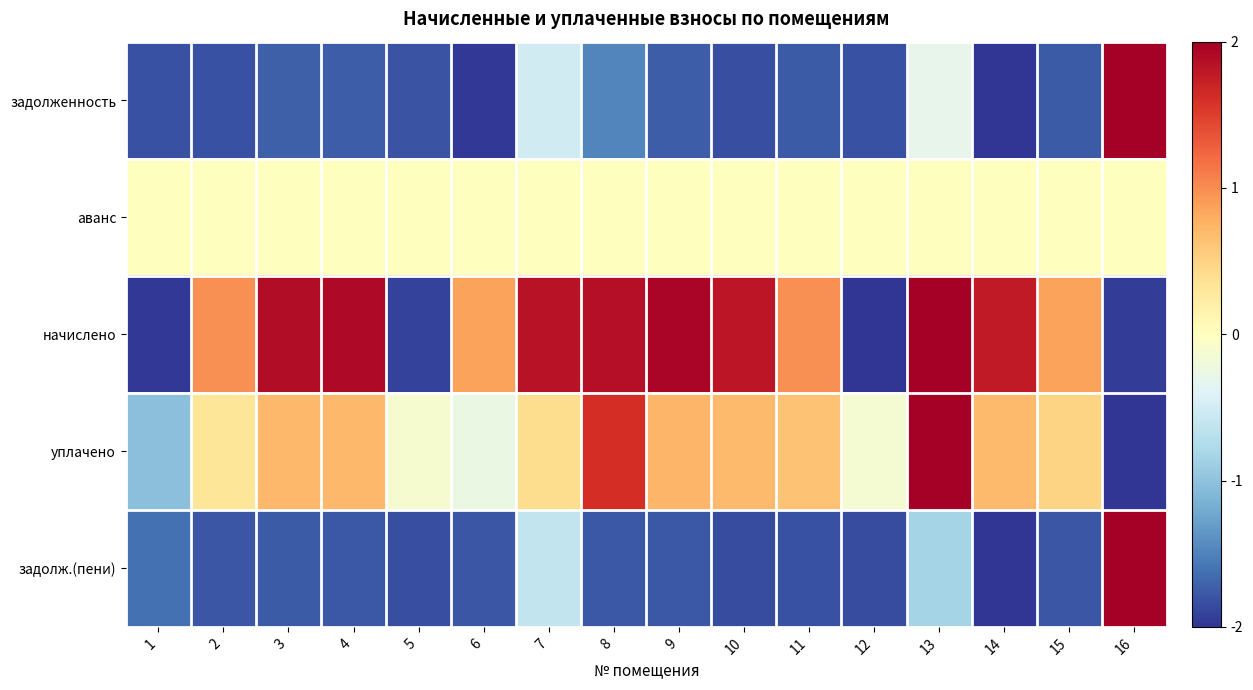

What is the spread (max minus min) of values at 16?

4.0